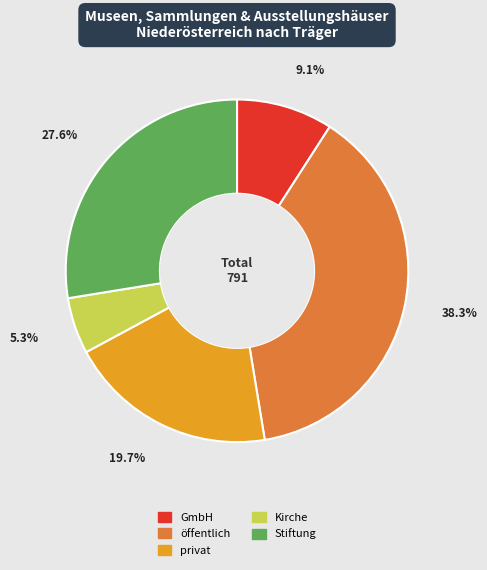

Does öffentlich represent more than half of the total?

No